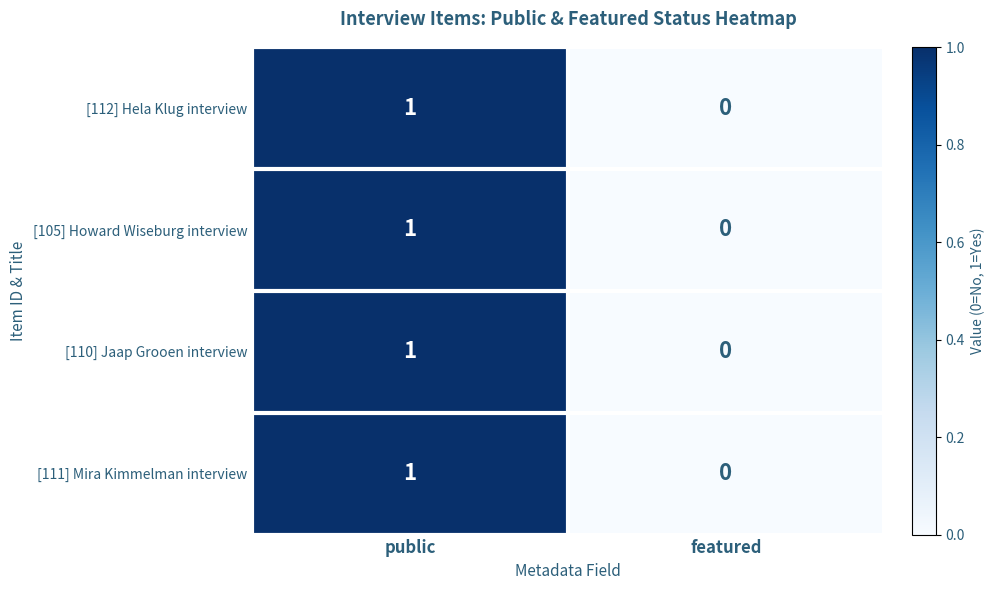

List the labels in order of [110] Jaap Grooen interview value, largest first.

public, featured